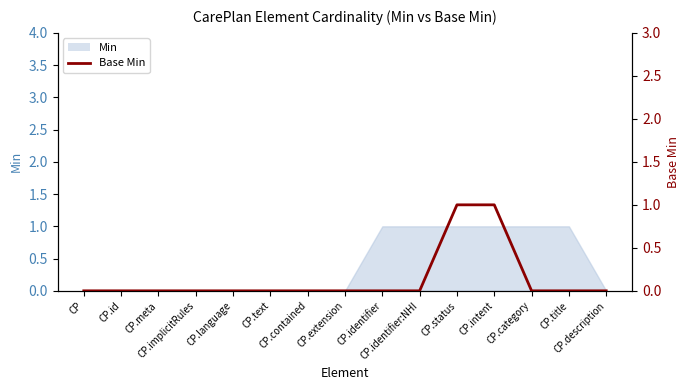

What is the label of the 2nd point from the left?

CP.id